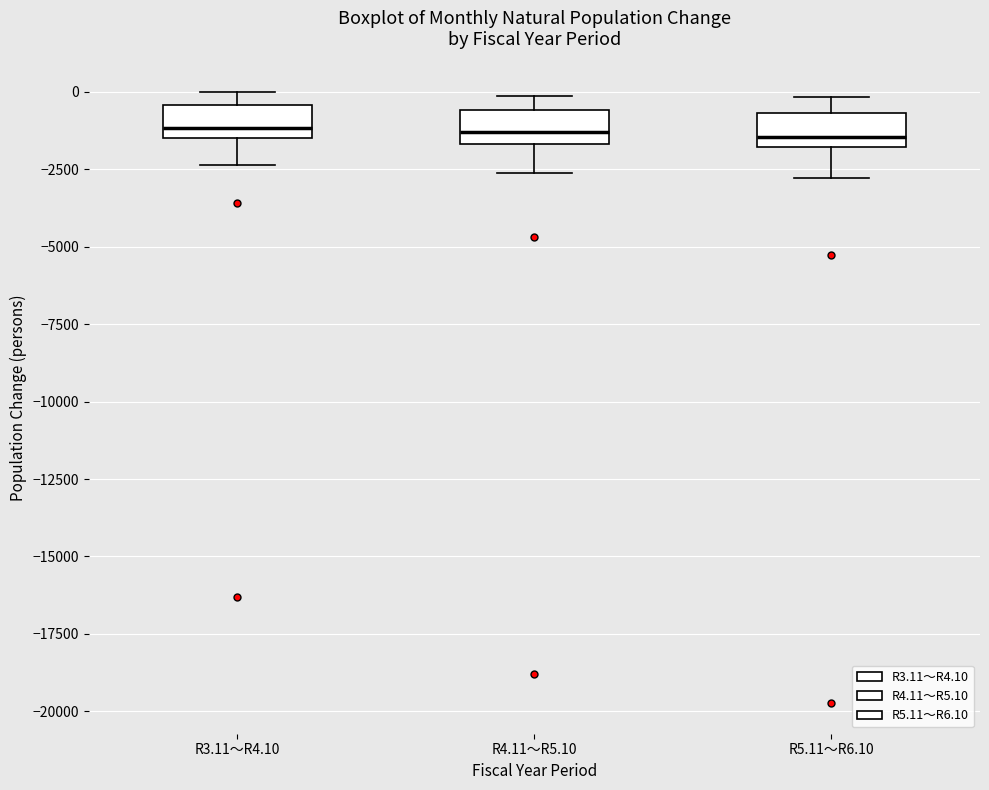

Reading left to right, read every box against the y-axis: the position of its median line, the range the box covers, and the ends of its whiskers. The values are not printed on the chart, so give them approximately, as read against the axis.

R3.11～R4.10: median -1000, box -1500 to -500, whiskers -2500 to 0
R4.11～R5.10: median -1500 (just above the box's lower edge), box -1500 to -500, whiskers -2500 to 0
R5.11～R6.10: median -1500, box -2000 to -500, whiskers -3000 to 0